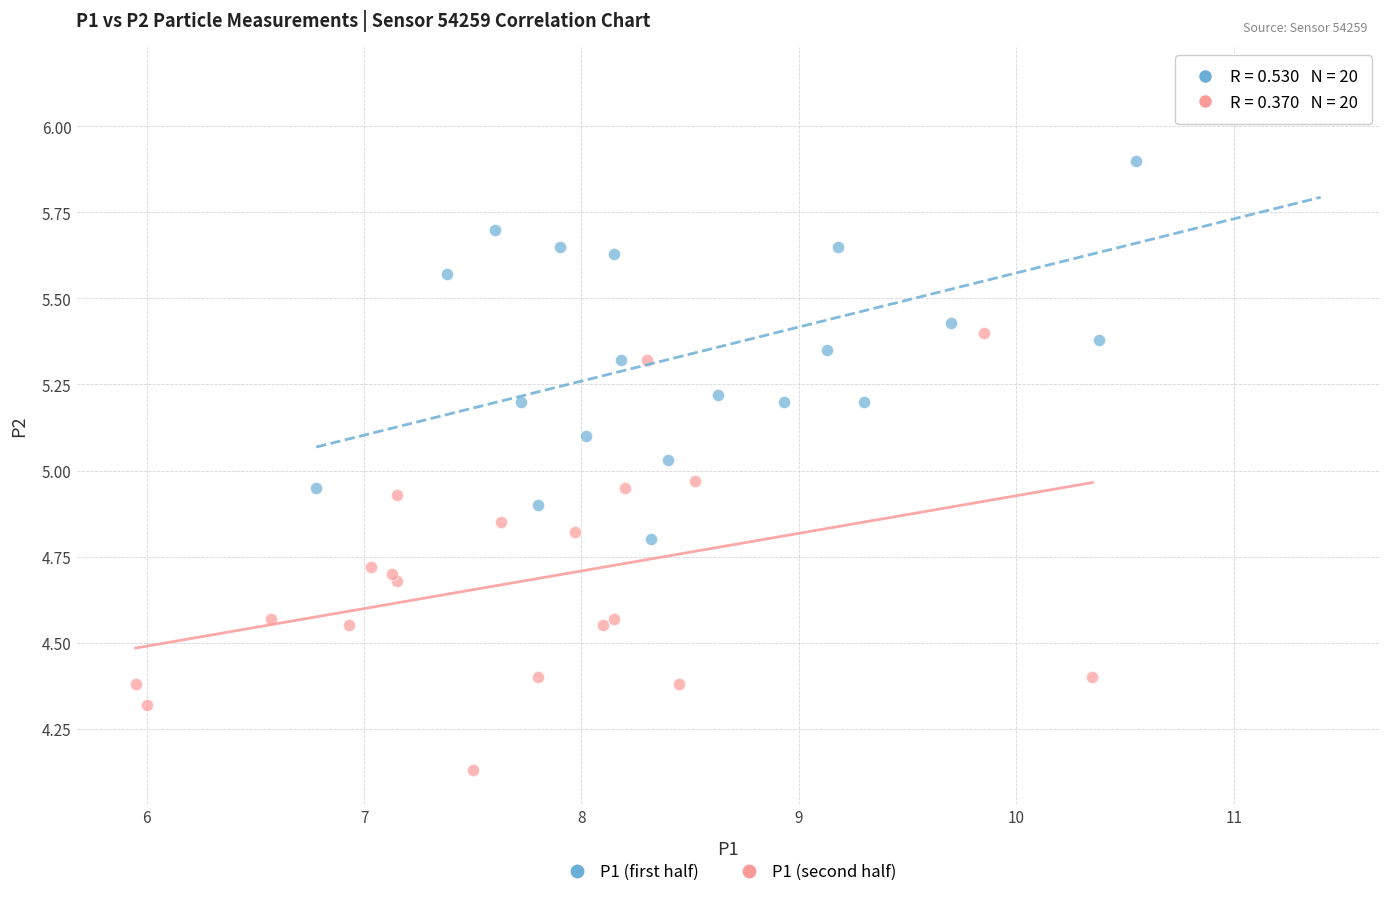

Which series has the largest Y range (max minus min)?

P1 (first half)